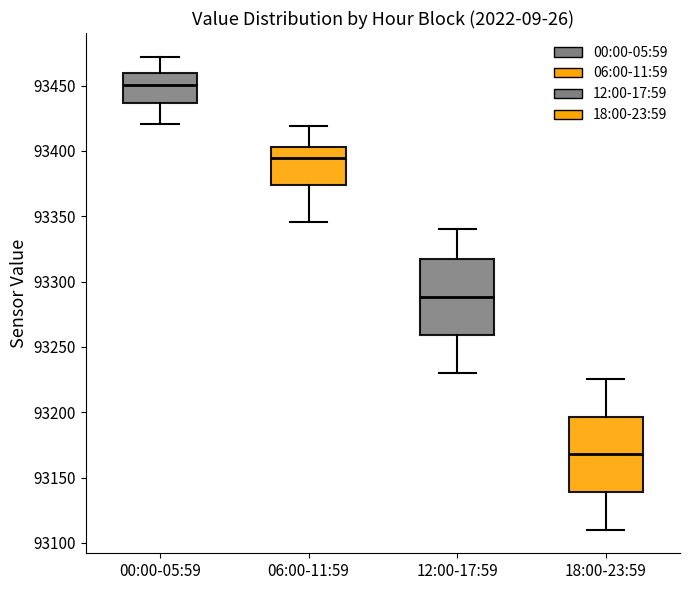

Reading left to right, transcribe this box plot: for each box, give where its median line is, the range the box spans, and where its two whiskers end, as read against the y-axis. The values are not printed on the chart, so give them approximately, as read against the axis.

00:00-05:59: median 93450, box 93435 to 93460, whiskers 93420 to 93470
06:00-11:59: median 93395, box 93375 to 93405, whiskers 93345 to 93420
12:00-17:59: median 93290, box 93260 to 93315, whiskers 93230 to 93340
18:00-23:59: median 93170, box 93140 to 93195, whiskers 93110 to 93225